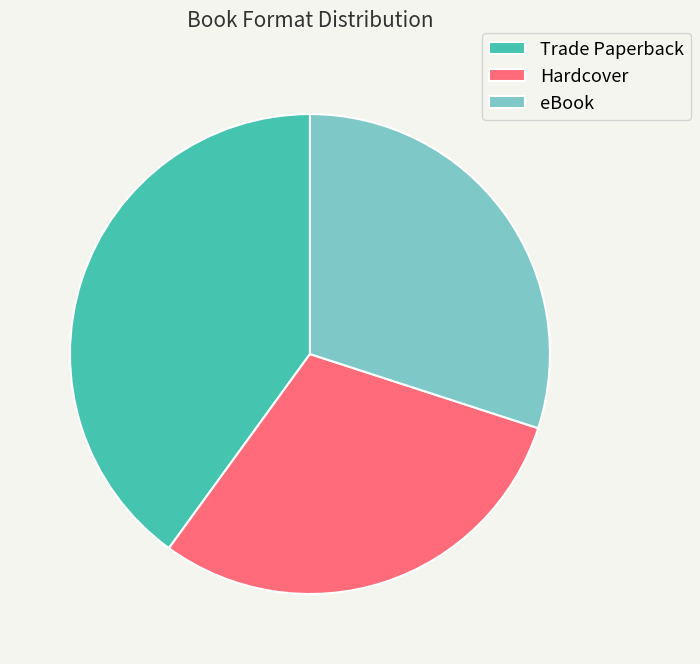

What is the largest slice in the pie chart?

Trade Paperback